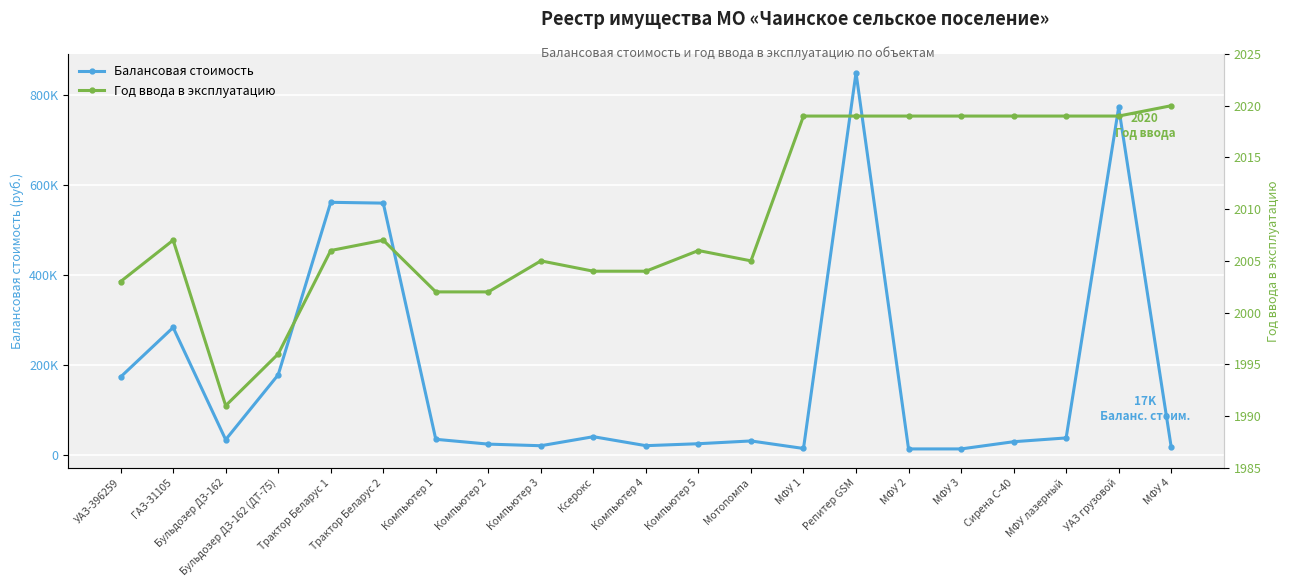

List the series in order of their peak value, highest first.

Балансовая стоимость, Год ввода в эксплуатацию